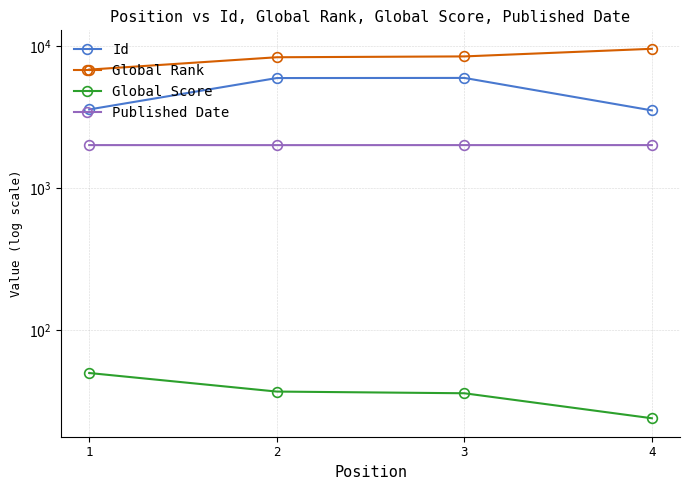

True or false: Id and Global Rank cross at least once.

False